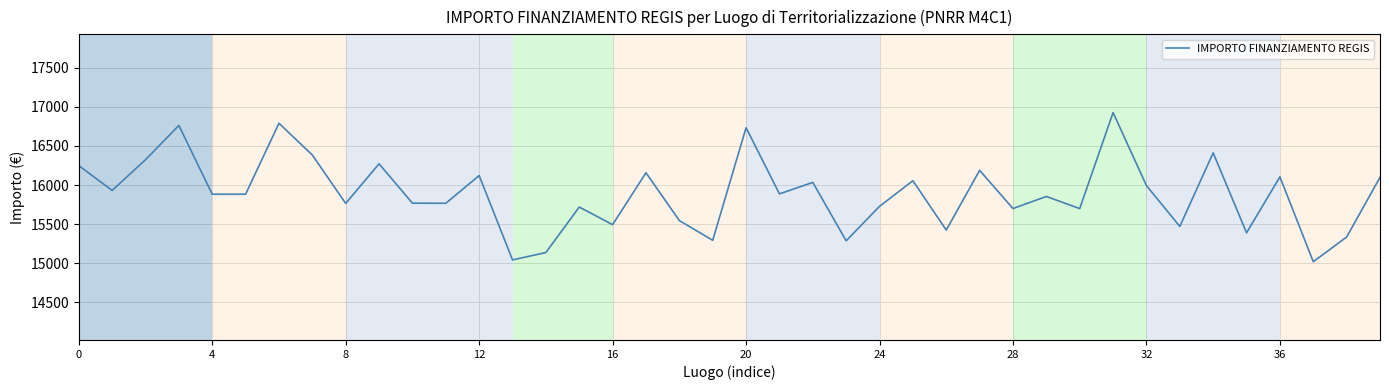

How many interior local valleys (lower than both neighbors) does the data have?

15